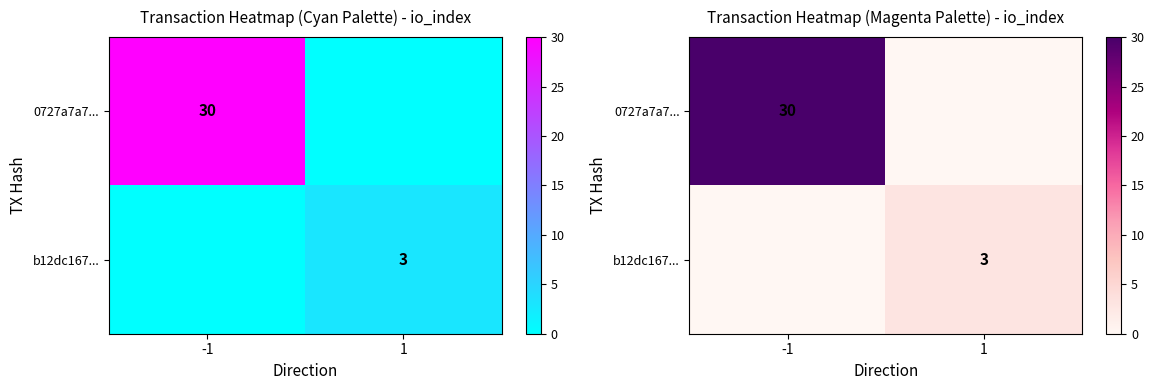

At which label is b12dc167... closest to 1?

-1